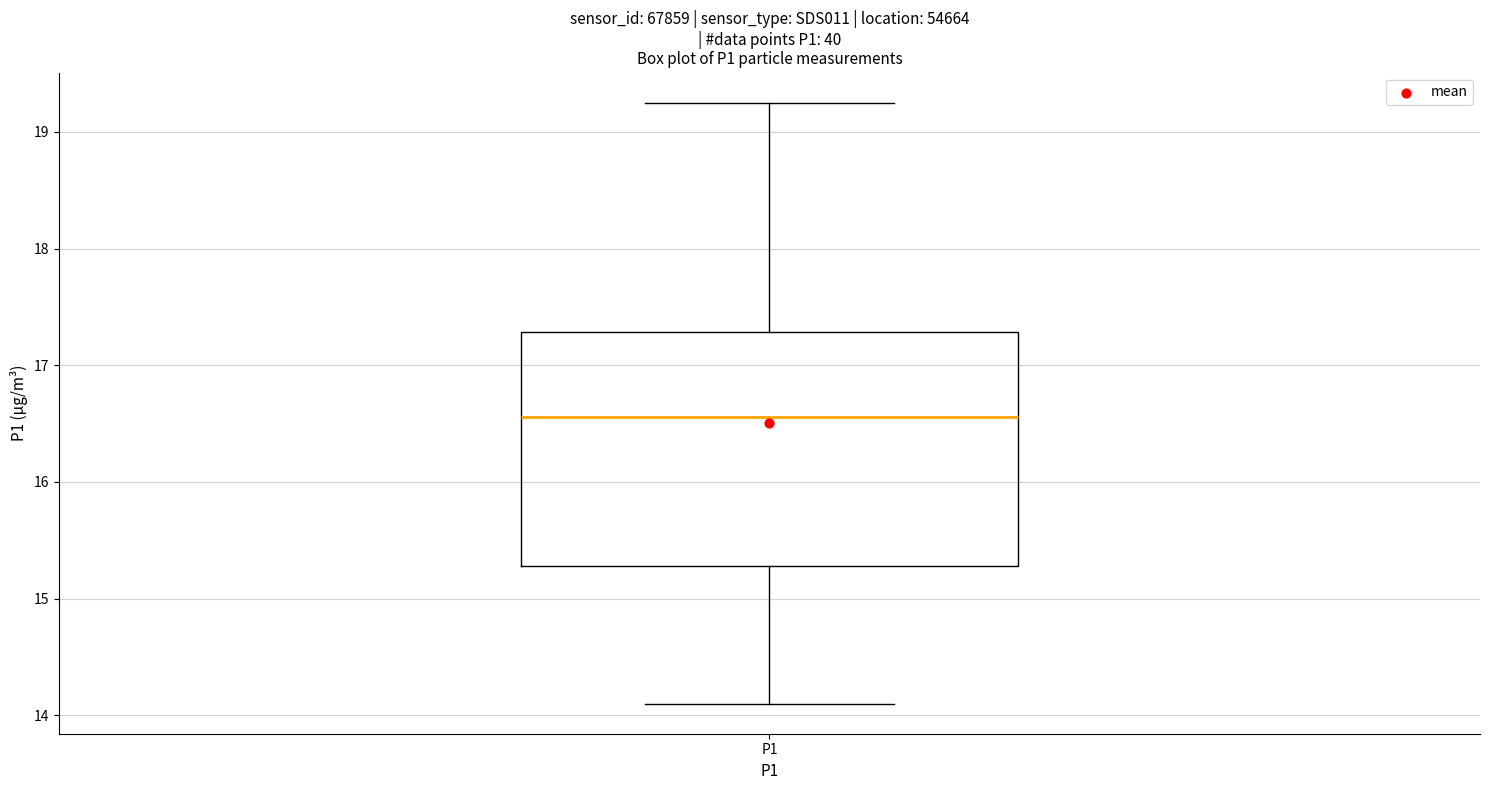

Read this box plot against the y-axis: the position of the median line, the range covered by the box, and the ends of both whiskers. The values are not printed on the chart, so give them approximately, as read against the axis.

median 16.6, box 15.3 to 17.3, whiskers 14.1 to 19.3